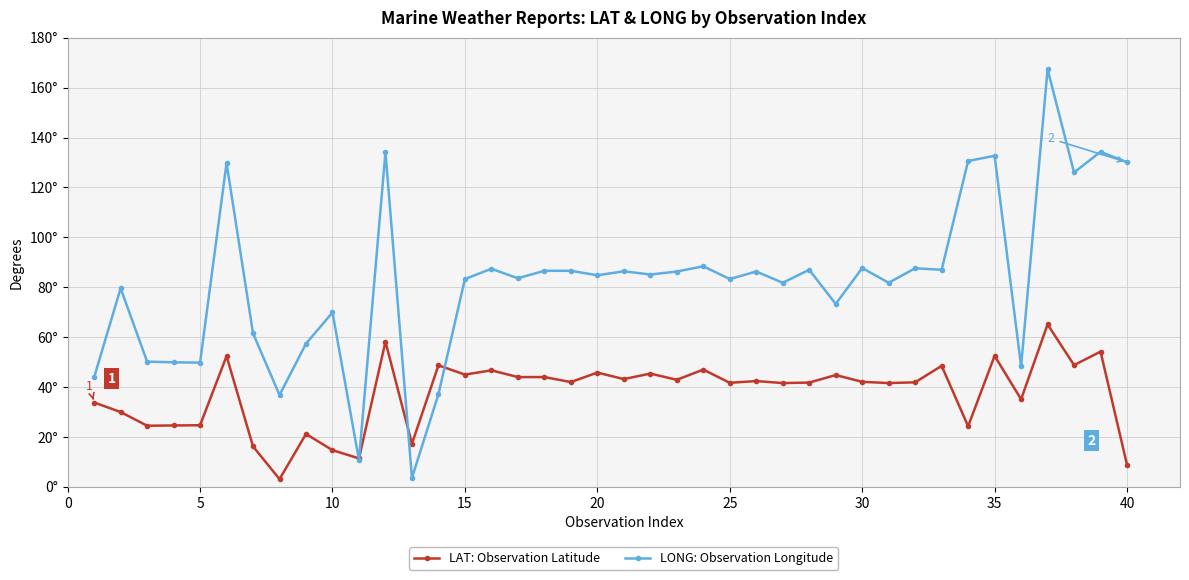

Which series ends up on top after the final intersection of LAT: Observation Latitude and LONG: Observation Longitude?

LONG: Observation Longitude